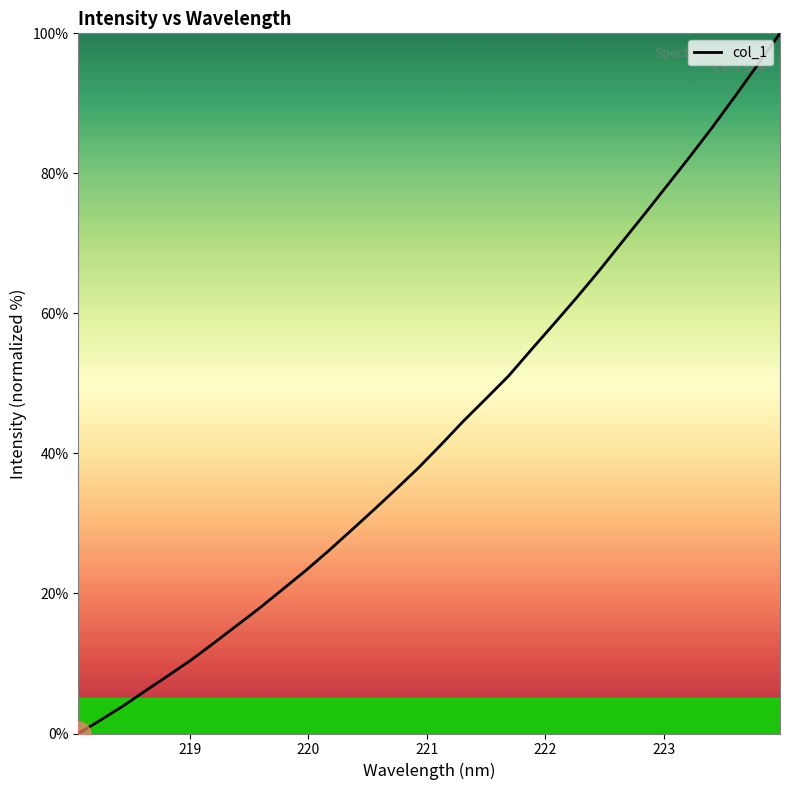

What is the difference between the maximum and minimum values?

100.0